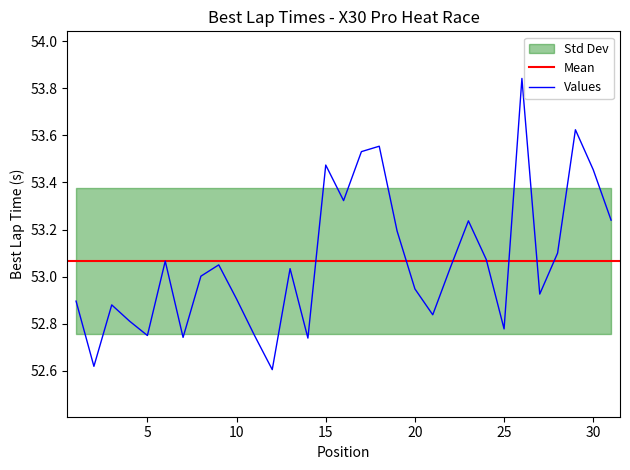

Reading right to left, what are all the values shown in this chart?

53.2	53.5	53.6	53.1	52.9	53.8	52.8	53.1	53.2	53.0	52.8	52.9	53.2	53.6	53.5	53.3	53.5	52.7	53.0	52.6	52.8	52.9	53.0	53.0	52.7	53.1	52.8	52.8	52.9	52.6	52.9